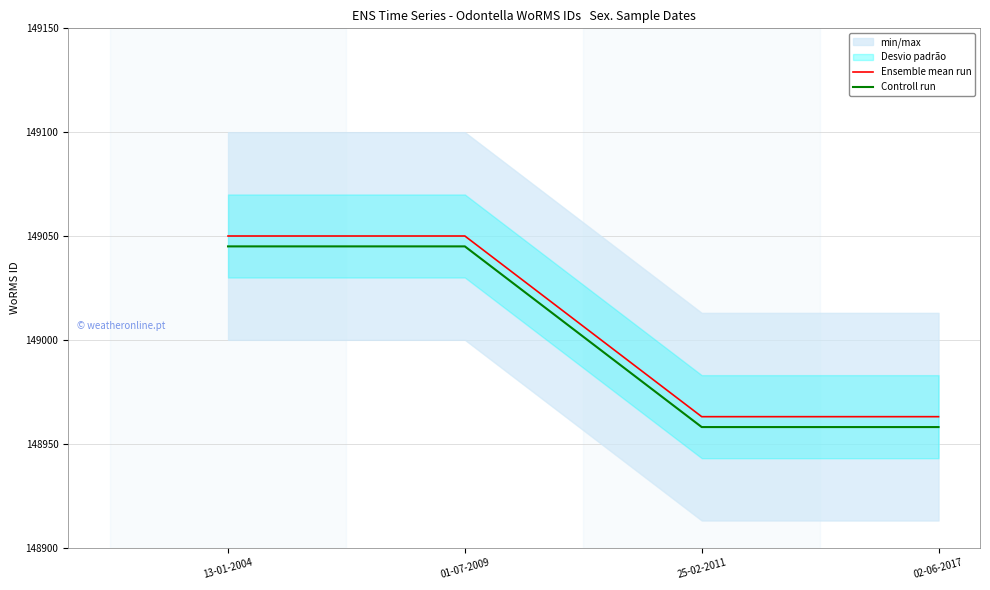

True or false: Ensemble mean run has a value of 148963 at 02-06-2017.

True